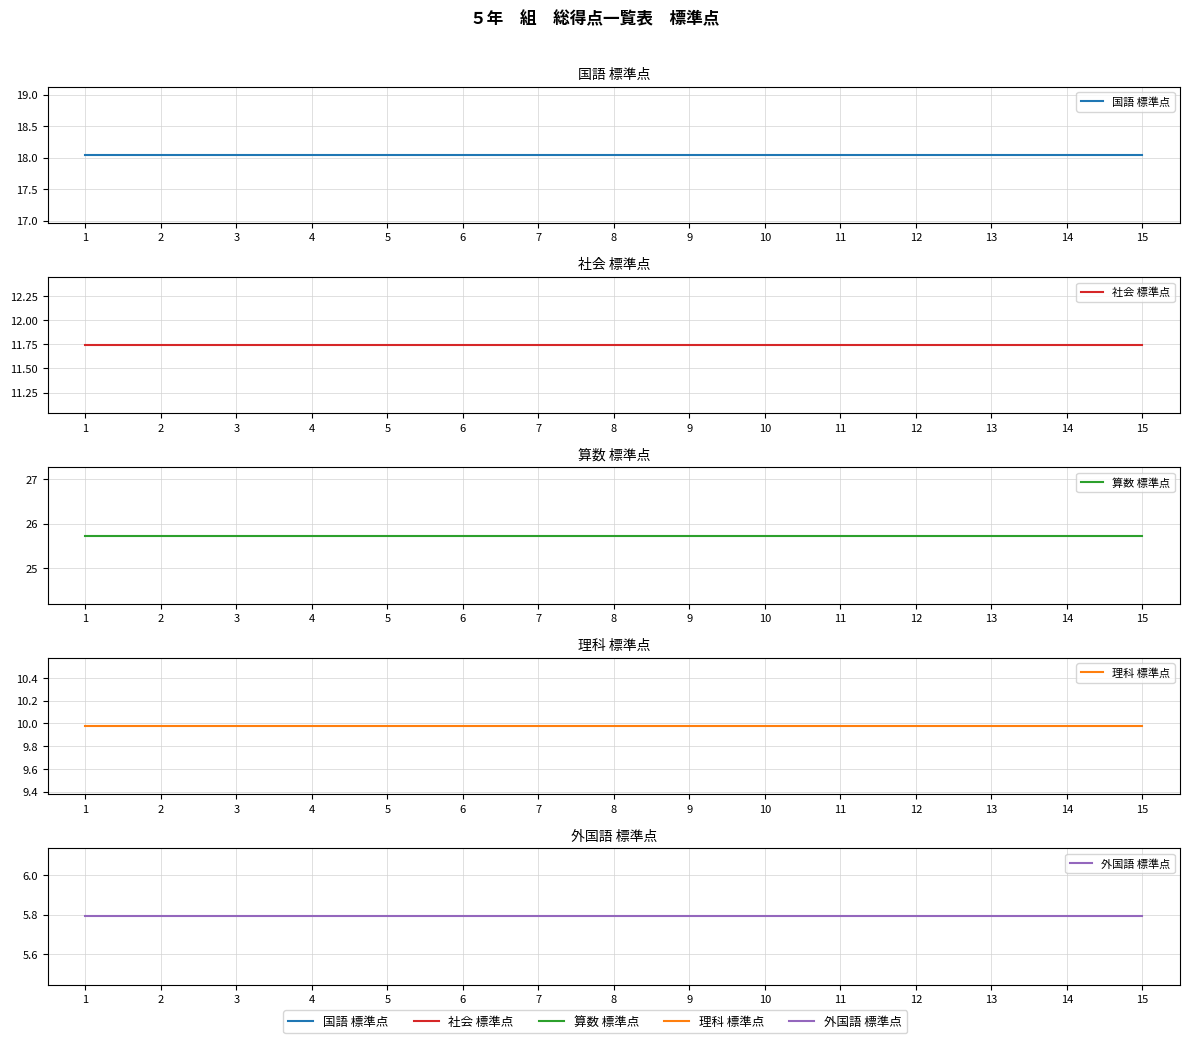

What is the value of the 社会 標準点 point at the 6th from the left?

11.7